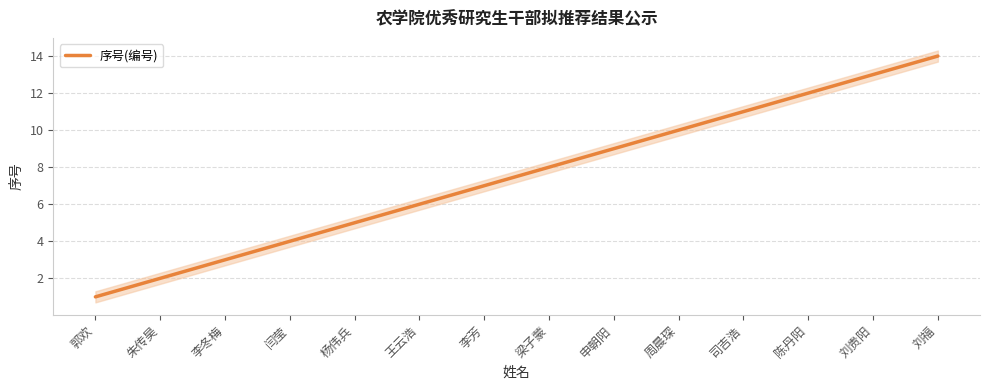

List the labels in order of value, largest first.

刘福, 刘贵阳, 陈丹阳, 司吉浩, 周晨琛, 申朝阳, 梁子蒙, 李芳, 王云浩, 杨伟兵, 闫莹, 李冬梅, 朱传昊, 郭欢